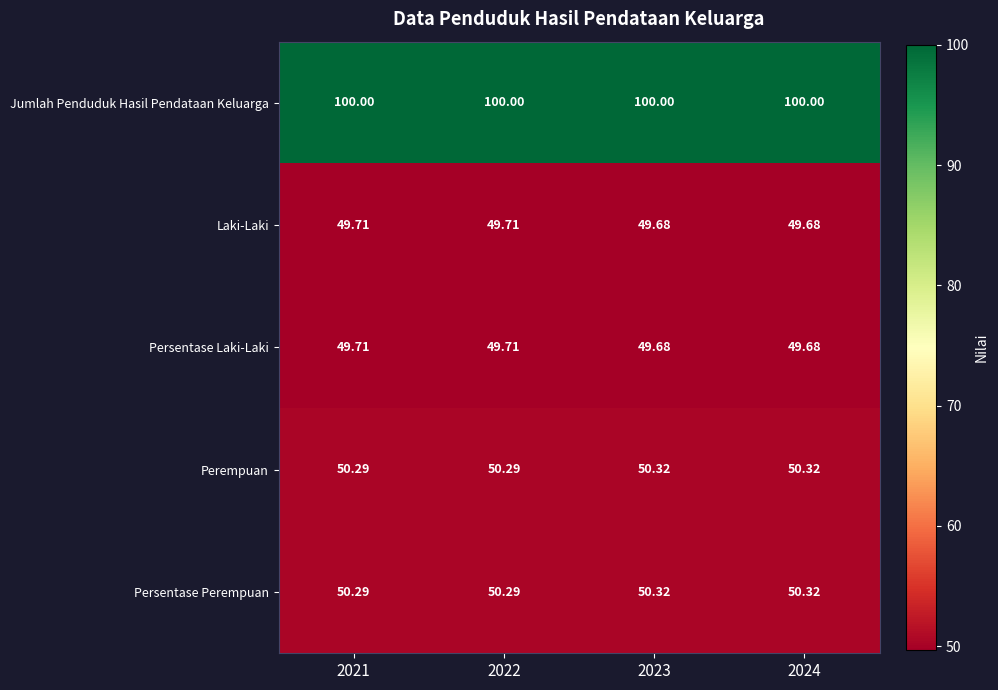

Is the value of Laki-Laki at 2021 greater than the value of Persentase Perempuan at 2024?

No